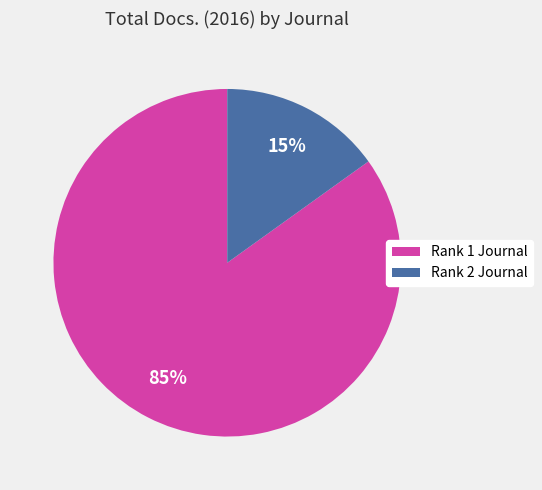

Is there a majority slice in this chart?

Yes